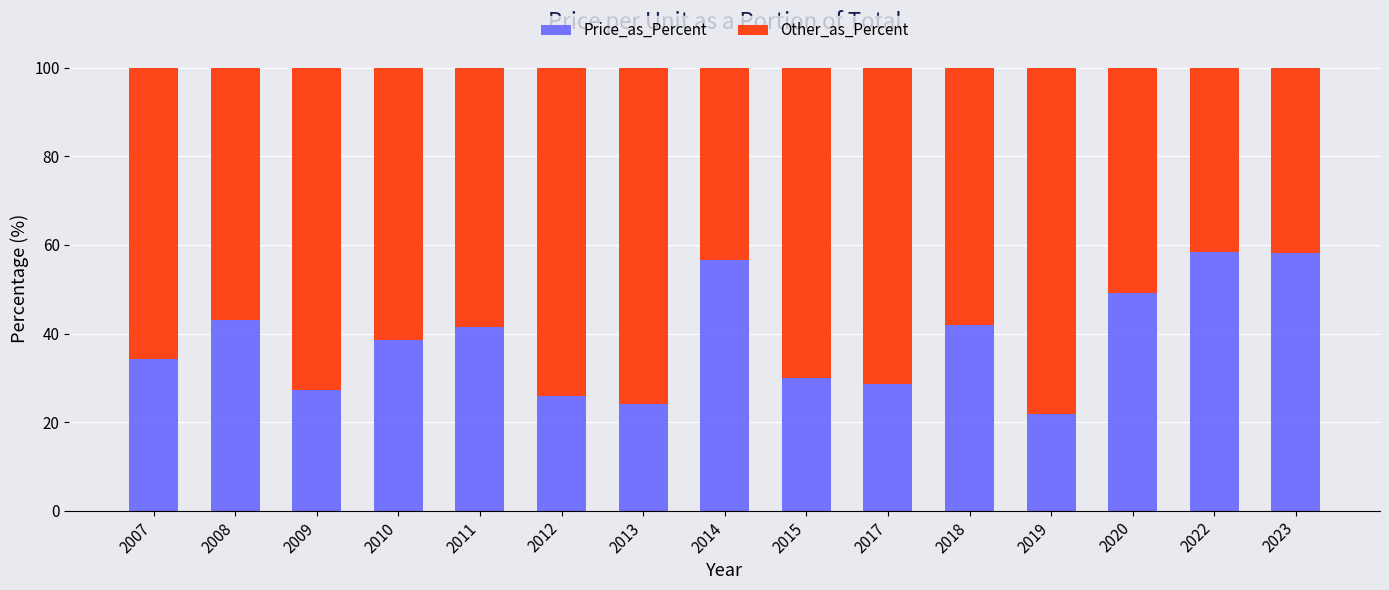

What value does the Price_as_Percent series have at 2014?

56.7